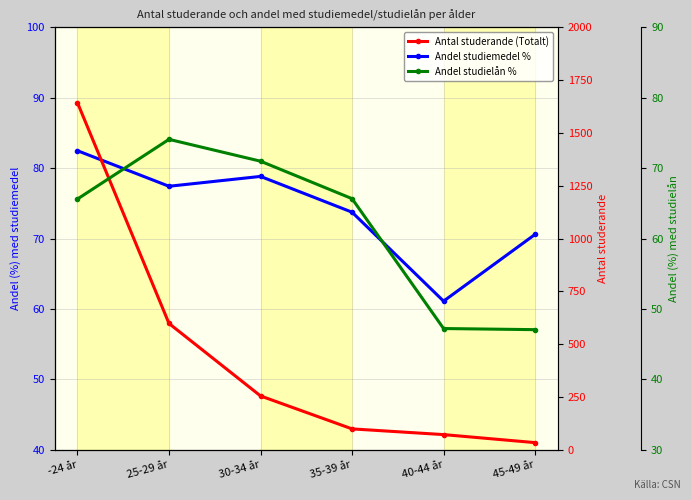

How many categories are shown in the chart?

6